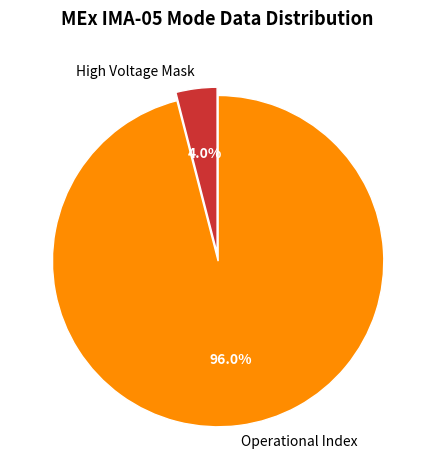

To the nearest percent, what is the difference between the largest and smallest slice percentages?

92%